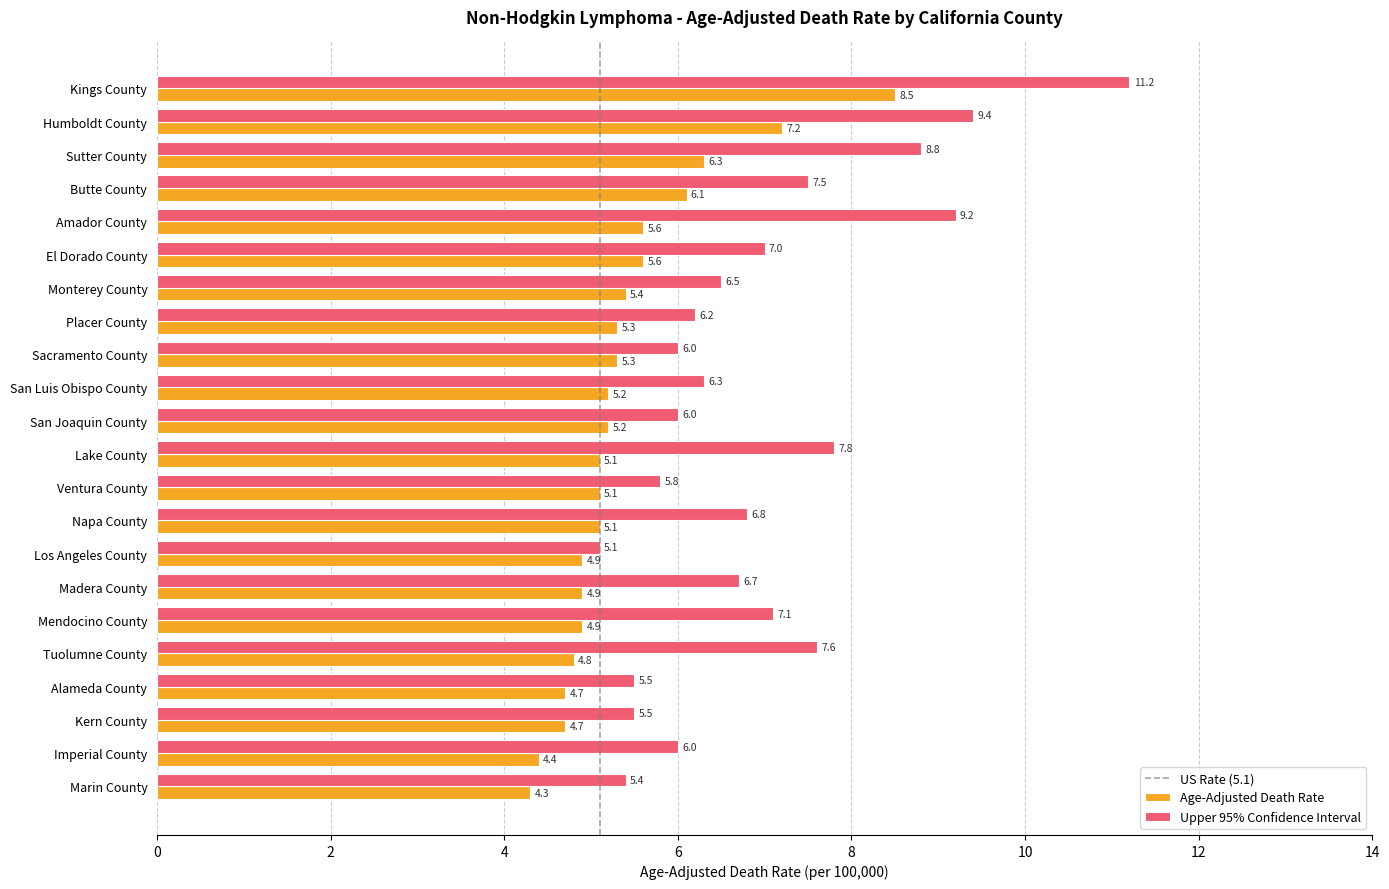

List the series in order of their peak value, lowest first.

Age-Adjusted Death Rate, Upper 95% Confidence Interval